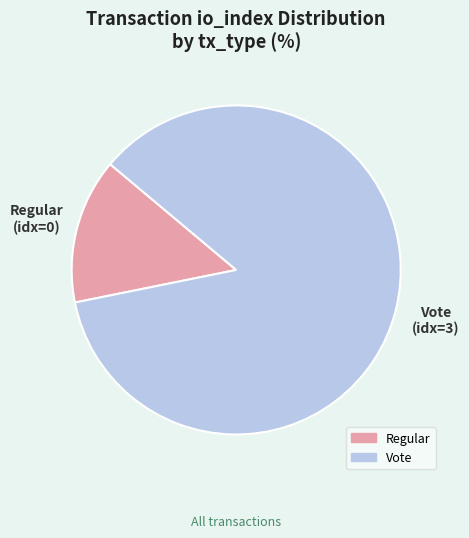

Does Regular account for over 50% of the chart?

No